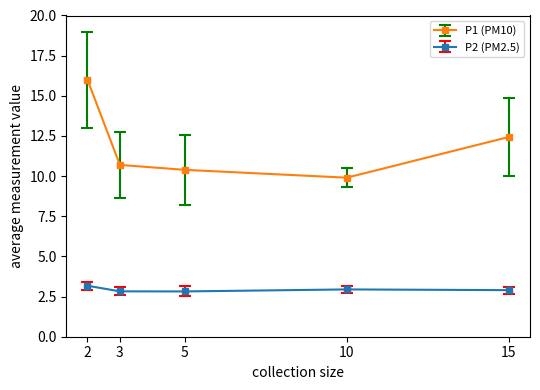

List the series in order of their peak value, lowest first.

P2 (PM2.5), P1 (PM10)